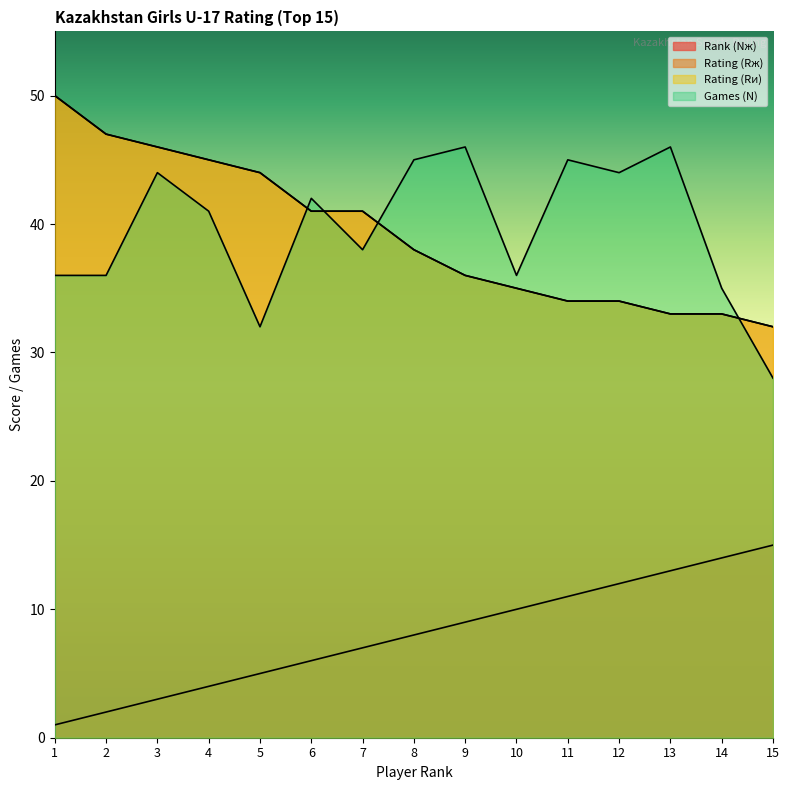

How many data points in Rank (Nж) are less than 8?

7